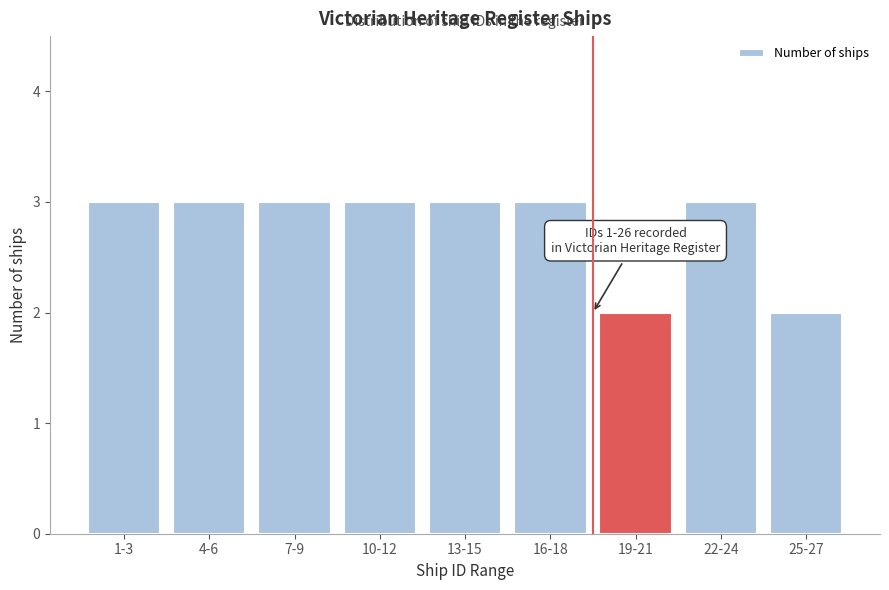

Reading left to right, extract all data points from this chart.

1-3=3	4-6=3	7-9=3	10-12=3	13-15=3	16-18=3	19-21=2	22-24=3	25-27=2